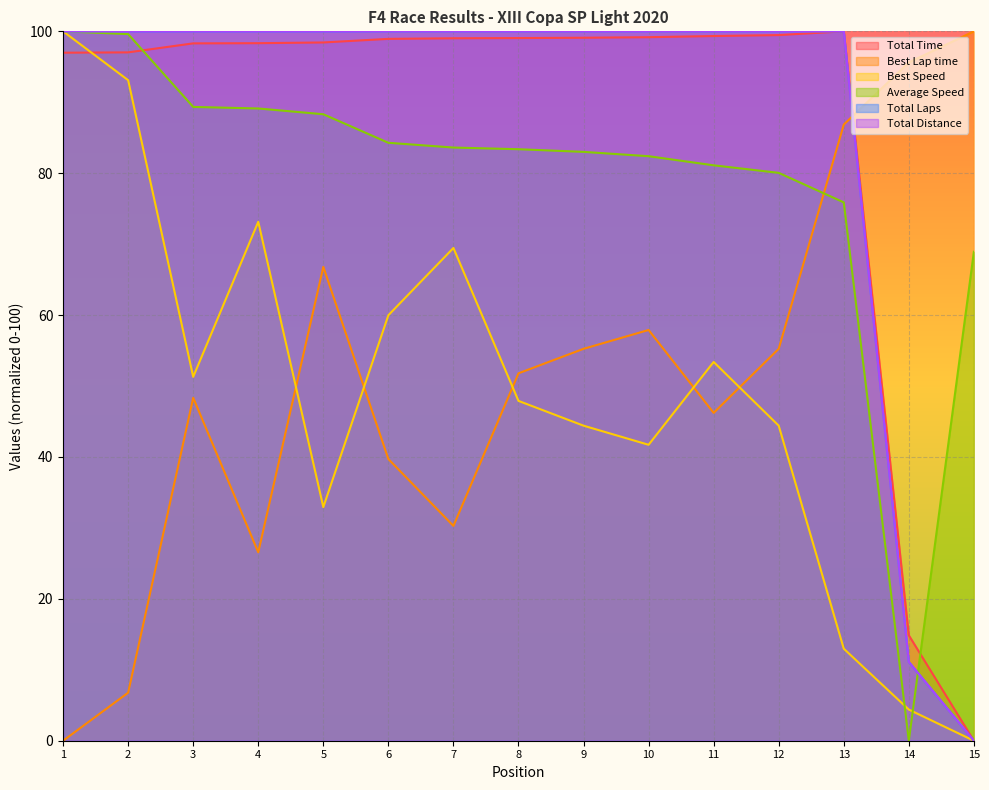

Between which two adjacent categories do Average Speed and Total Time first intersect?

2 and 3